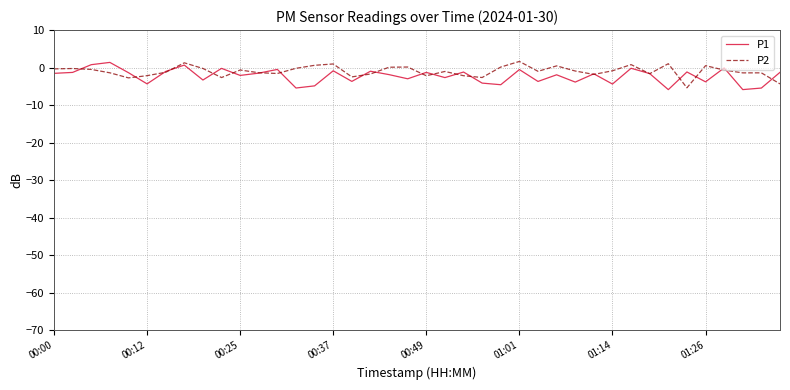

What is the maximum value for P2?

1.6